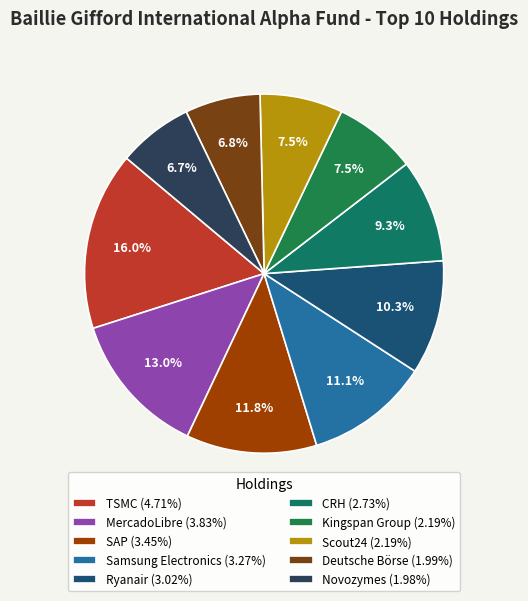

Does any single category account for the majority?

No